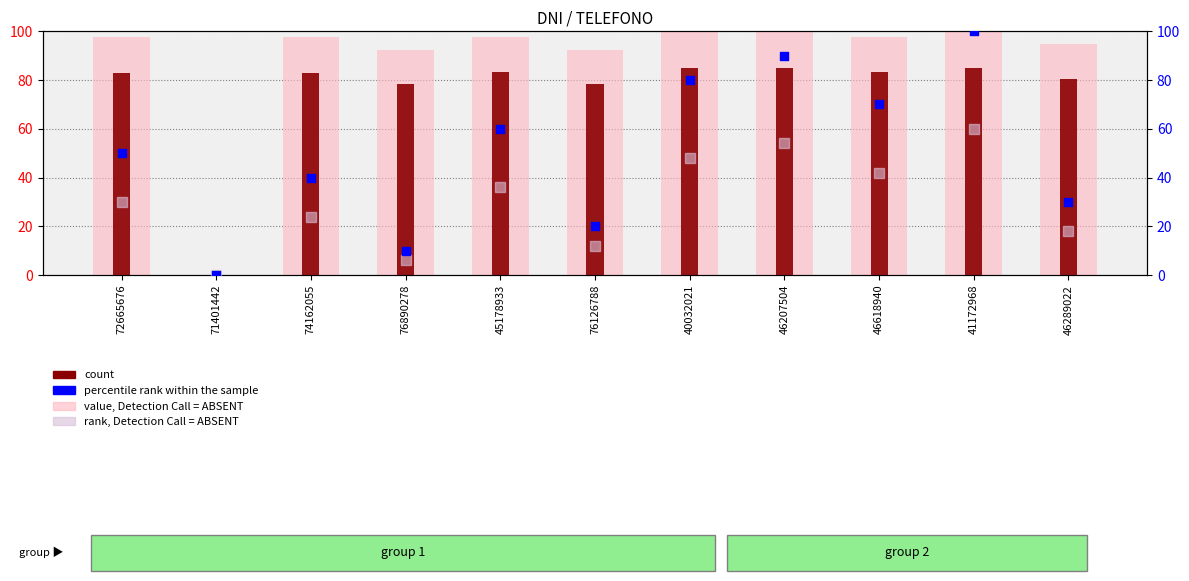

Which series has the largest total across all categories?

value, Detection Call = ABSENT